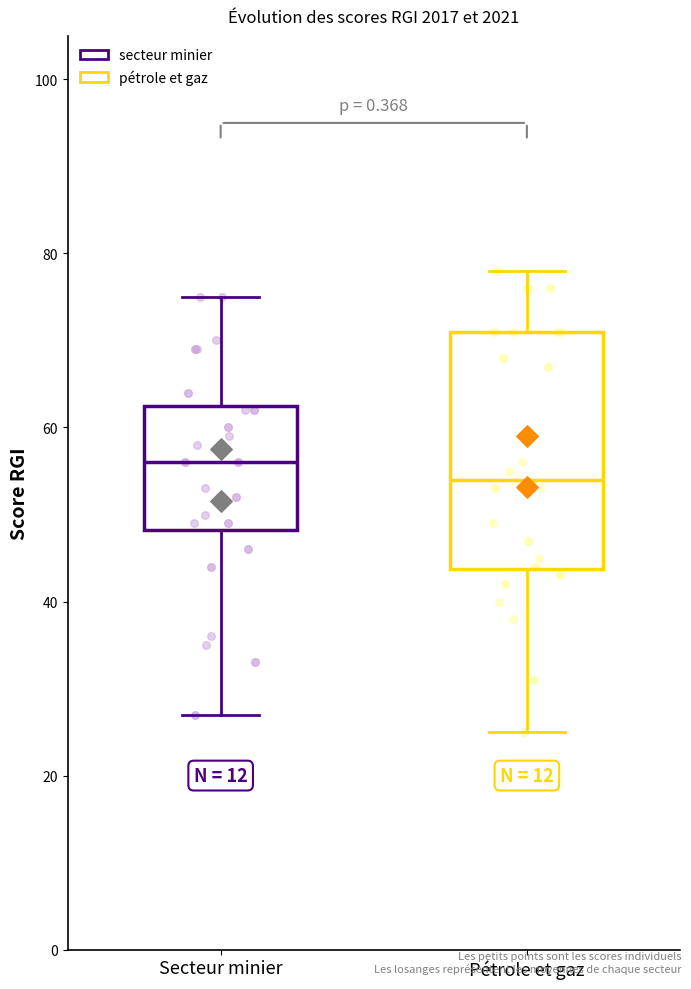

Which box is the tallest, from its lower edge to its upper edge?

Pétrole et gaz